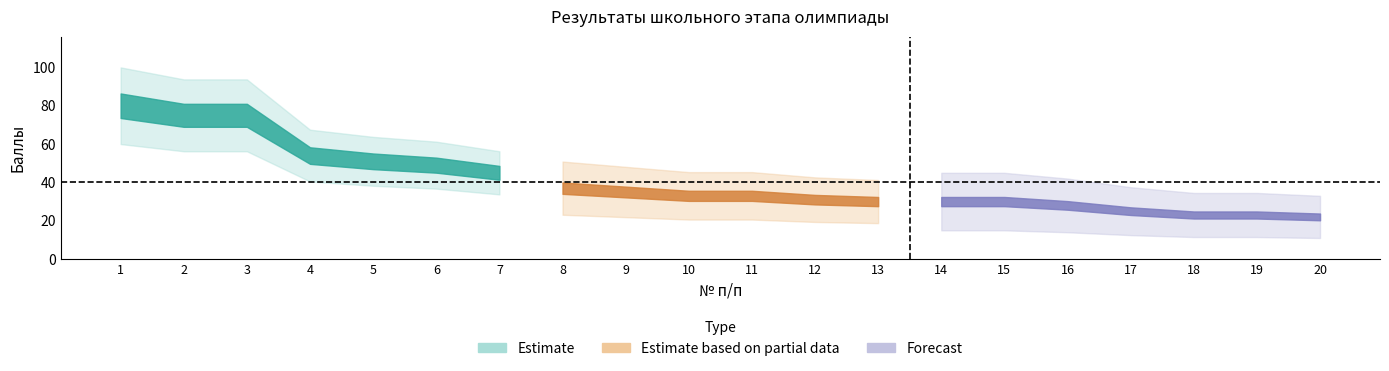

True or false: Баллы and Класс intersect in this chart.

False